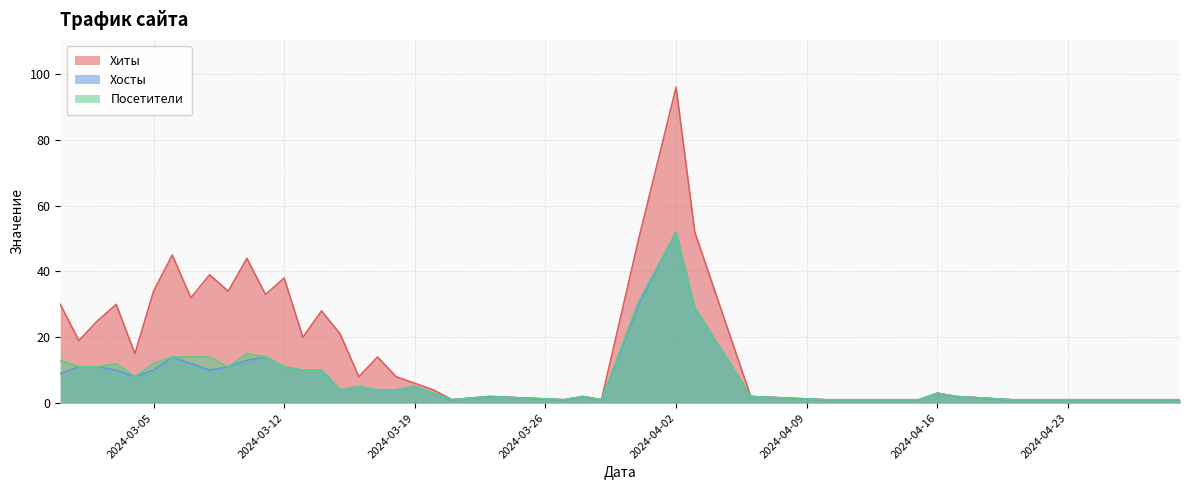

True or false: Хиты has more than 2 interior local peaks.

True